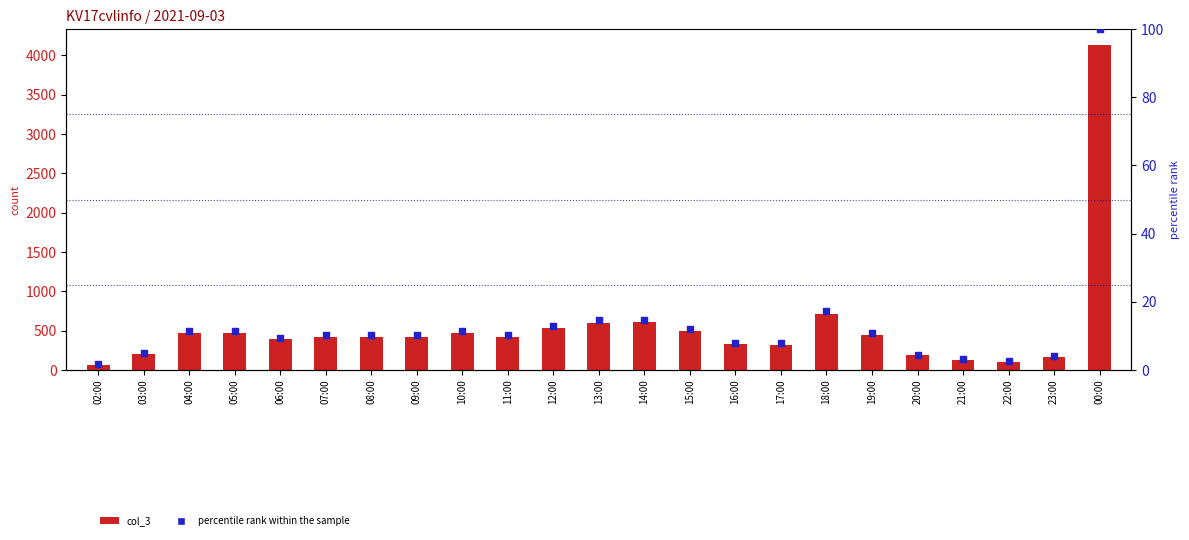

Is the value of percentile rank within the sample at 22:00 greater than the value of col_3 at 00:00?

No